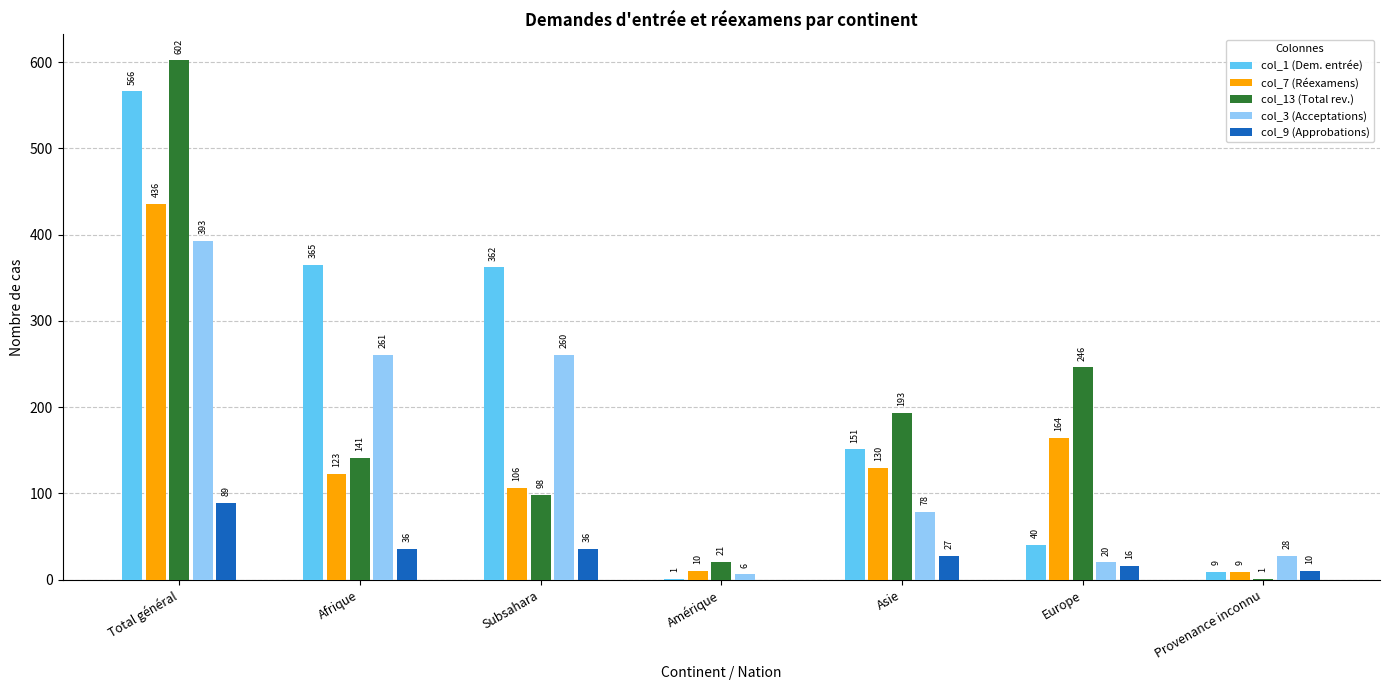

What are all the series names shown in the legend?

col_1 (Dem. entrée), col_7 (Réexamens), col_13 (Total rev.), col_3 (Acceptations), col_9 (Approbations)